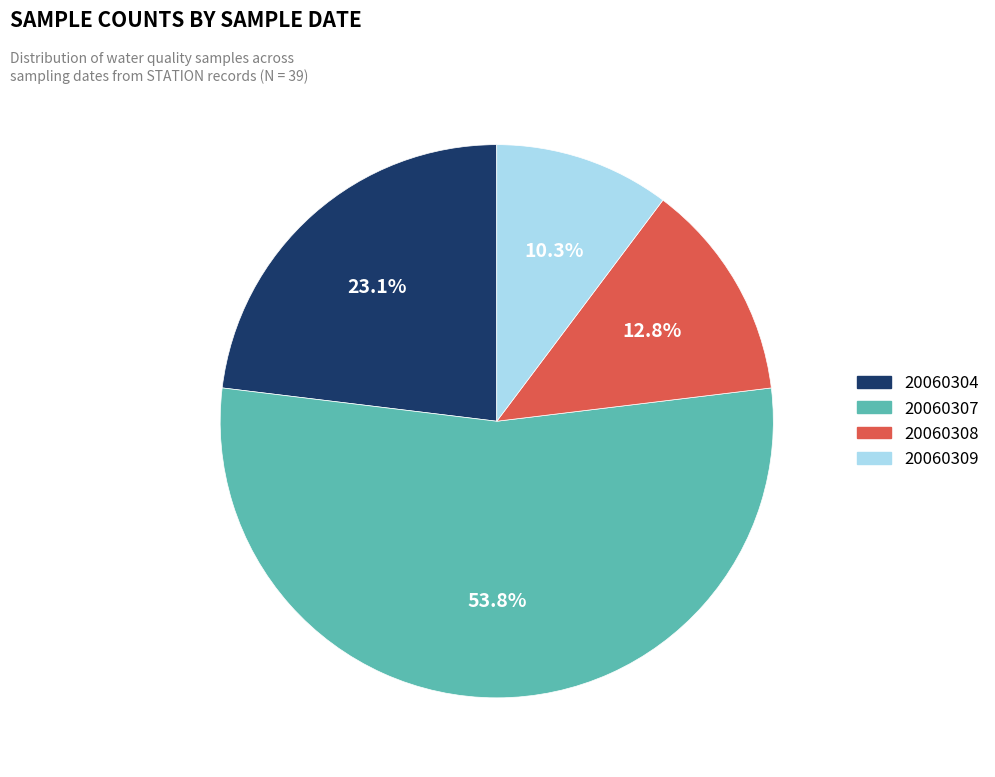

The 20060304 slice represents 61% of the pie. True or false?

False